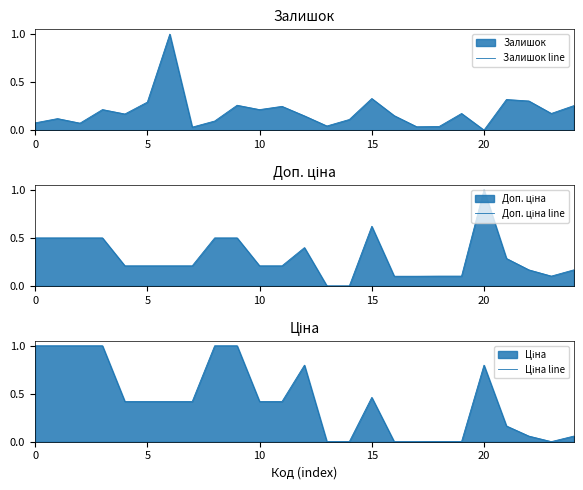

What is the highest value of the Залишок line series?

1.0